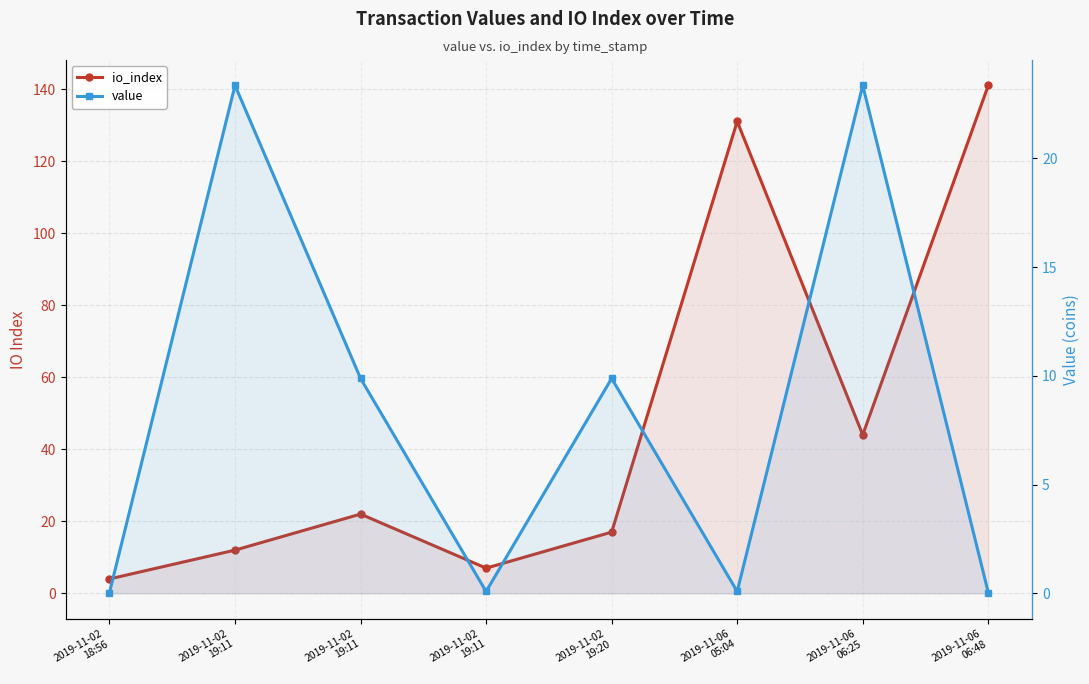

Where do io_index and value first cross each other?

2019-11-02
18:56 and 2019-11-02
19:11